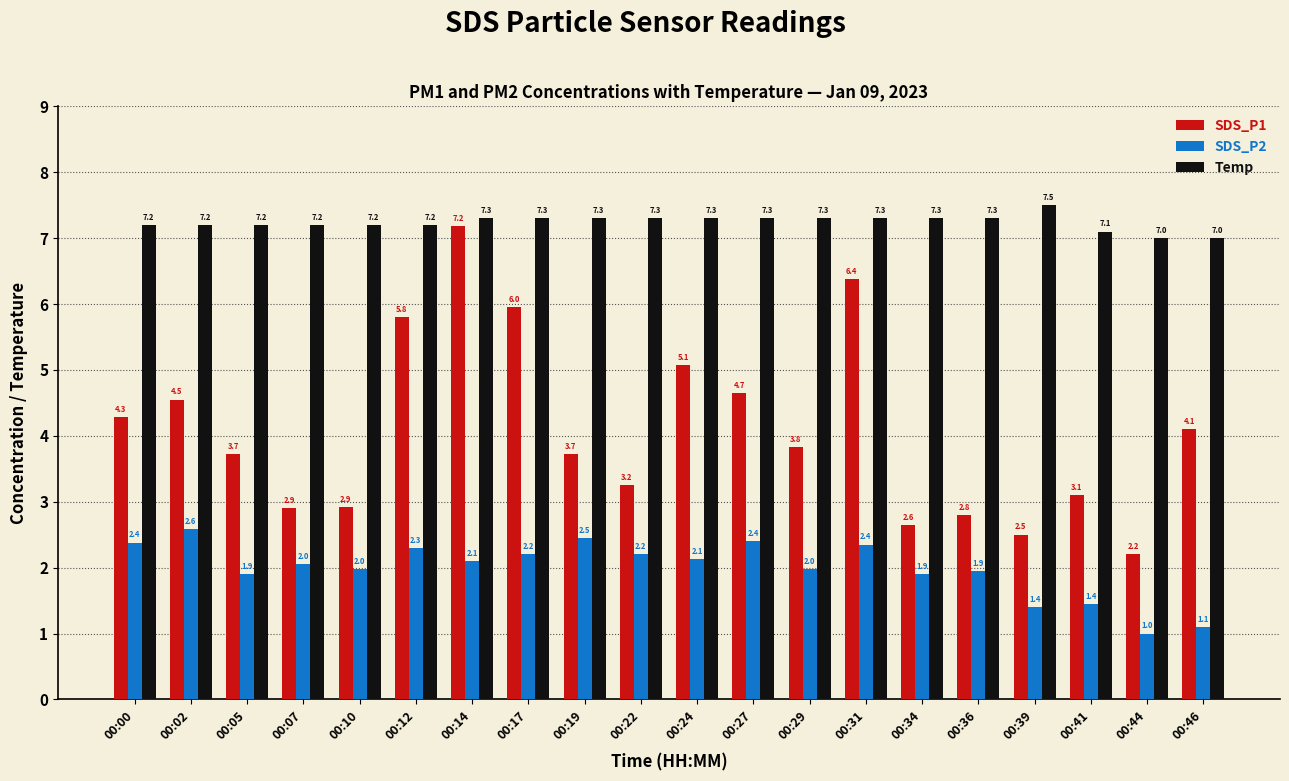

How many bars are there in total?

60